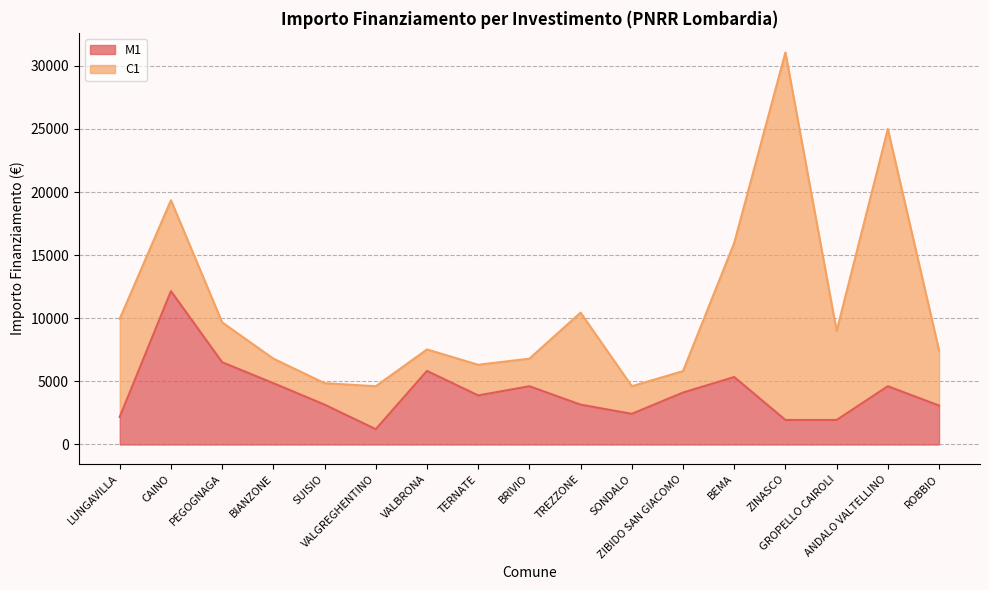

What position from the left is BIANZONE?

4